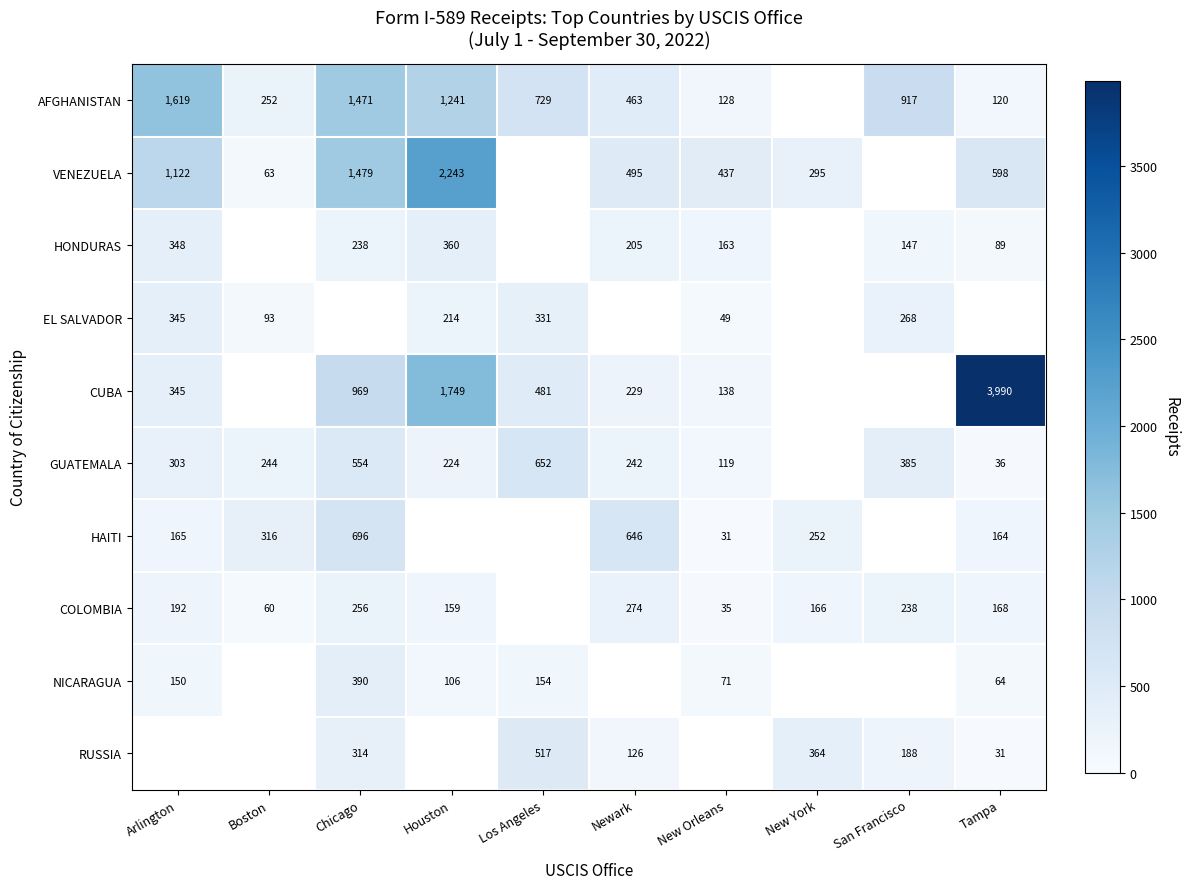

How many data points does each series have?

10